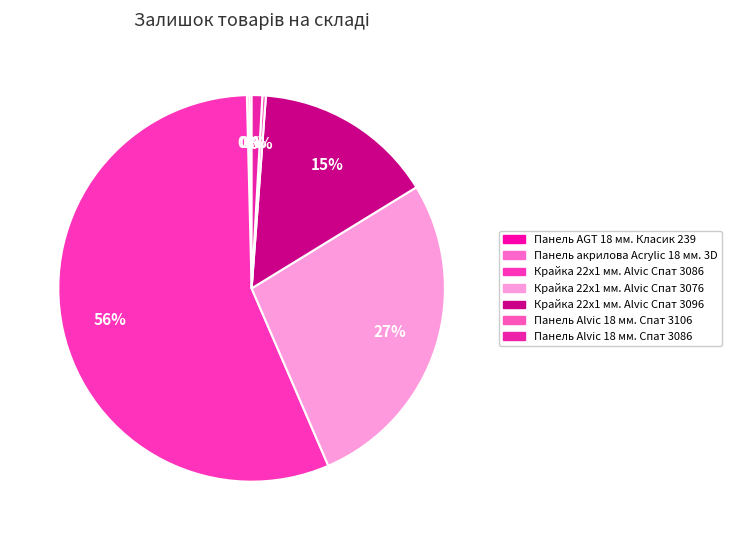

Combined, do Панель Alvic 18 мм. Спат 3106 and Панель Alvic 18 мм. Спат 3086 account for over 50%?

No